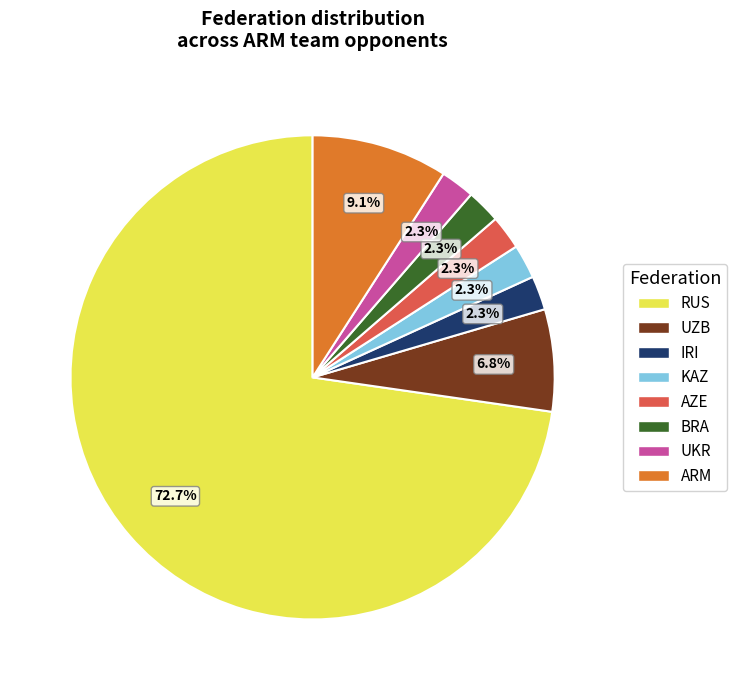

Is there a majority slice in this chart?

Yes